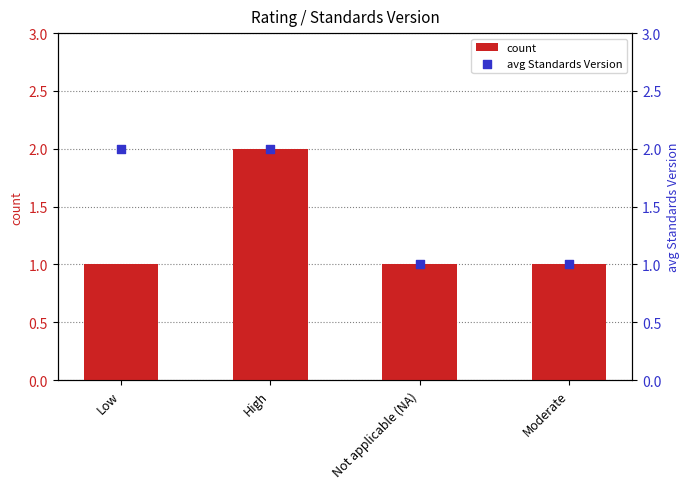

Is the value of count at High greater than the value of avg Standards Version at High?

No